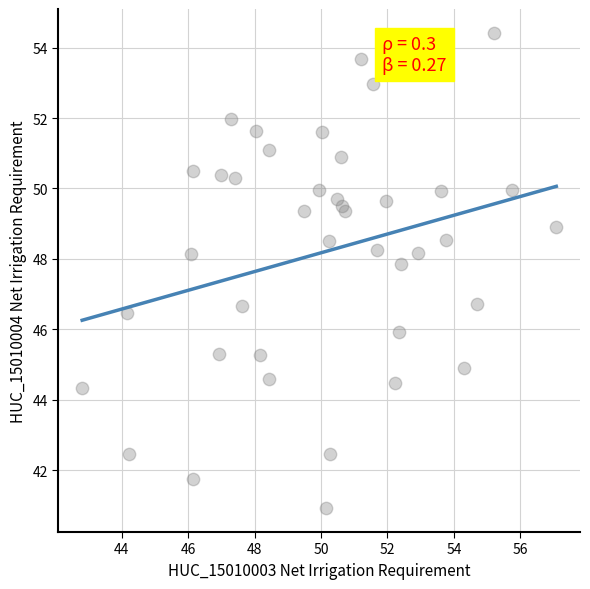

What is the range of Y values (max minus min)?

13.5